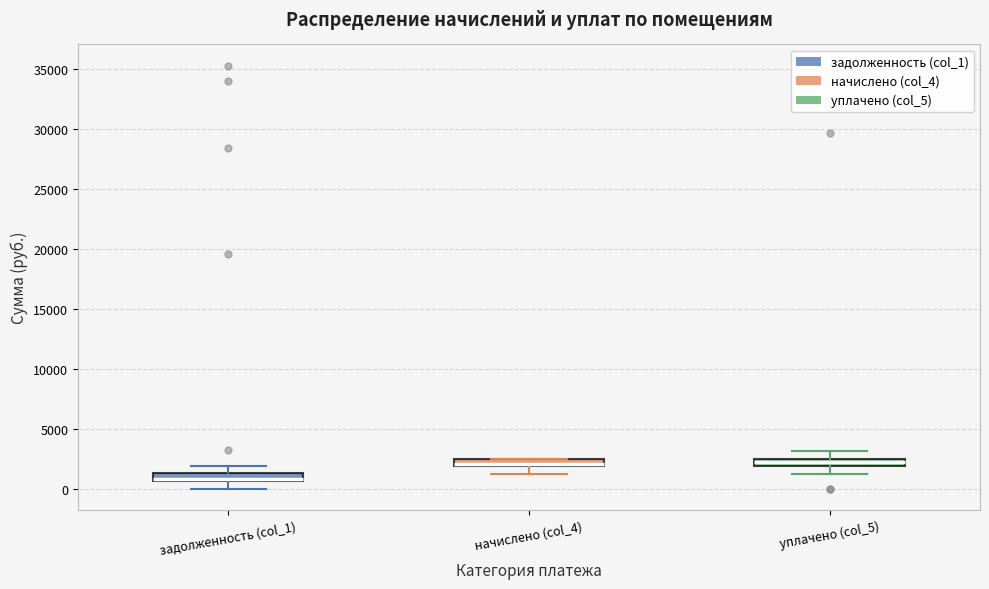

Where is the lower edge of the box for задолженность (col_1) on the y-axis? The values are not printed on the chart, so give them approximately, as read against the axis.

500